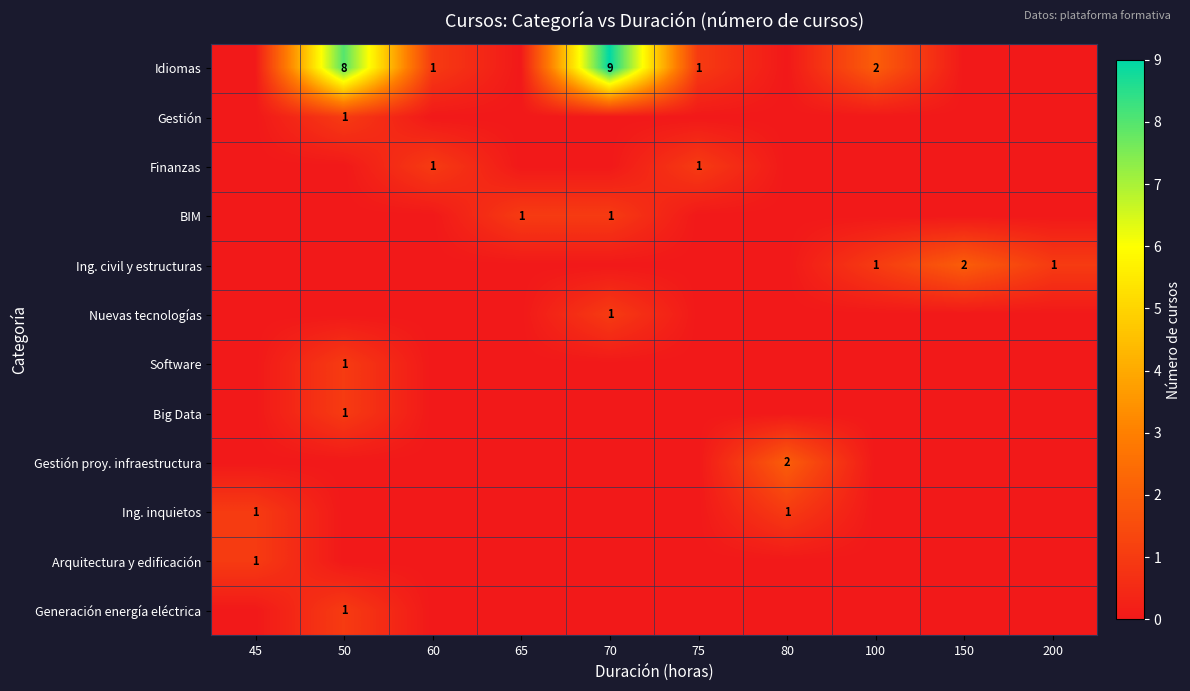

True or false: BIM has a value of 1 at 70.

True